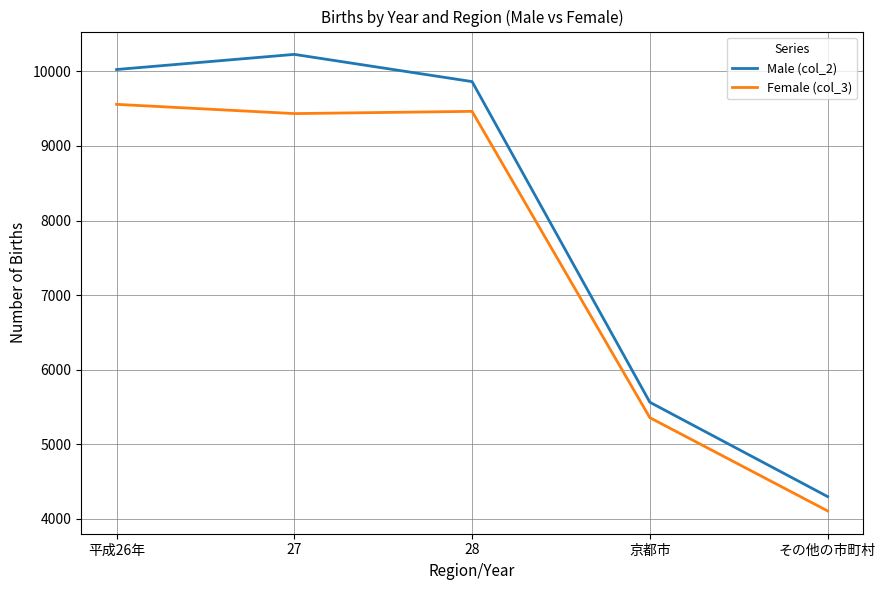

At which category does Female (col_3) reach its first local peak?

28